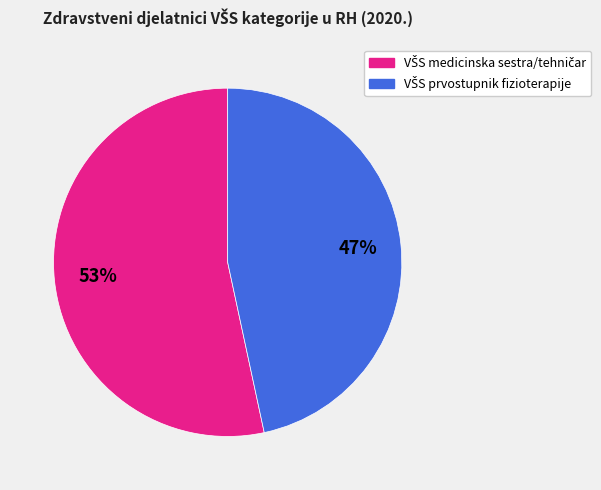

To the nearest percent, what is the average slice percentage?

50%